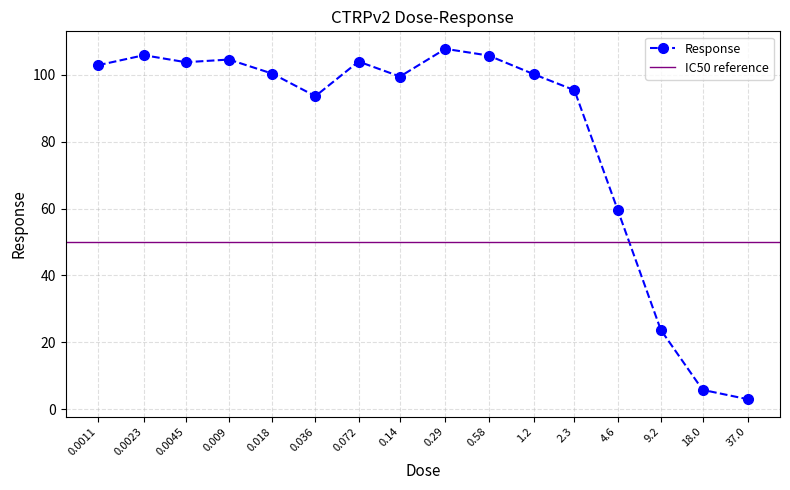

True or false: the data shows 105.8 at 0.58.

True